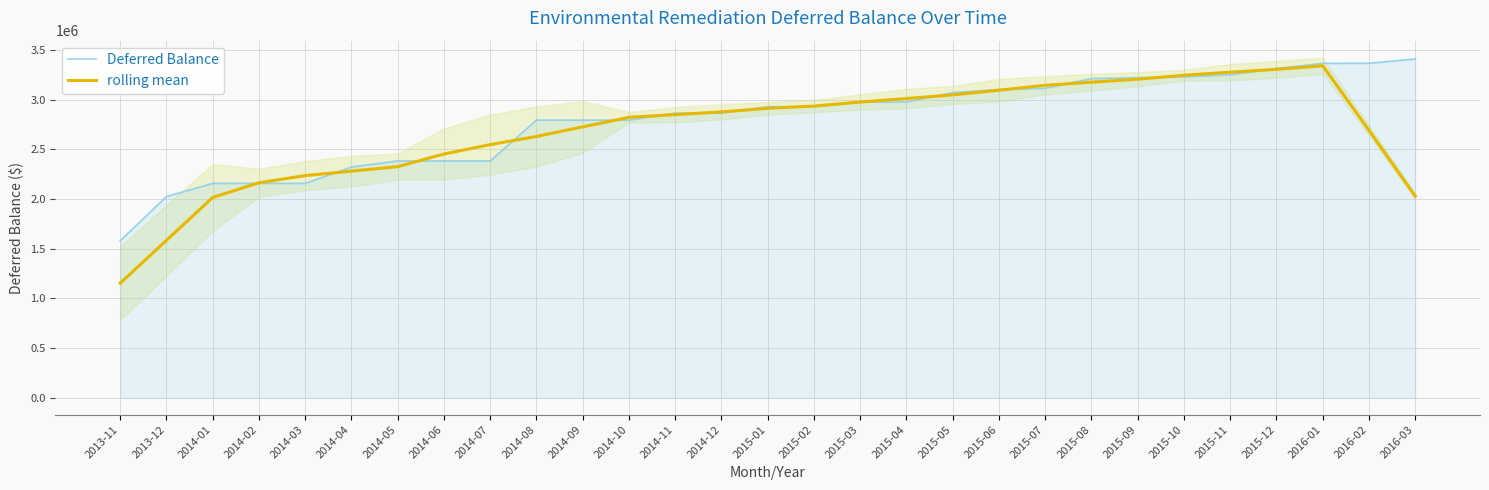

Where do rolling mean and Deferred Balance first cross each other?

2014-01 and 2014-02